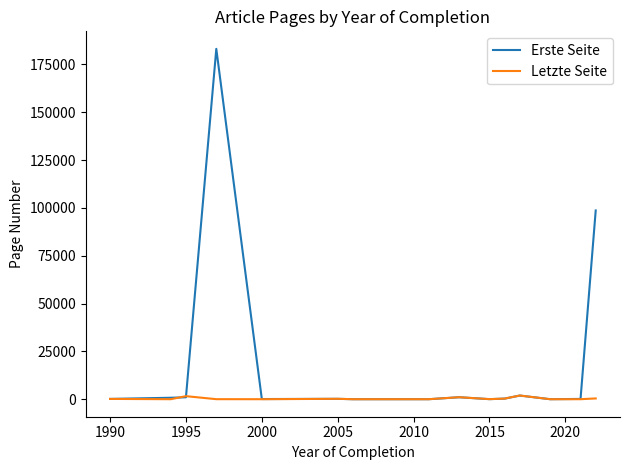

Rank the series by their maximum value, from lowest to highest.

Letzte Seite, Erste Seite